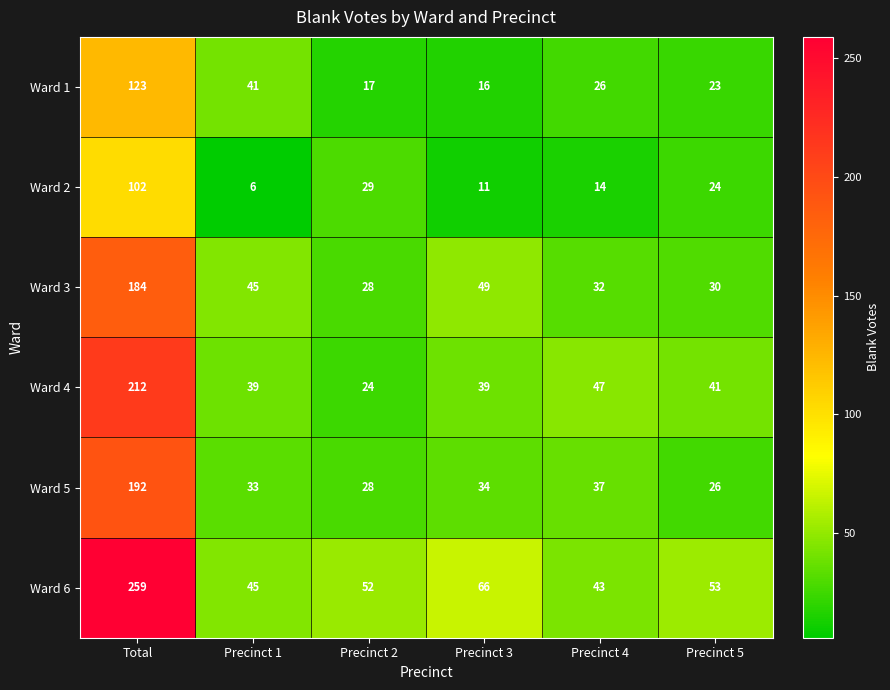

Which series has the largest total across all categories?

Ward 6